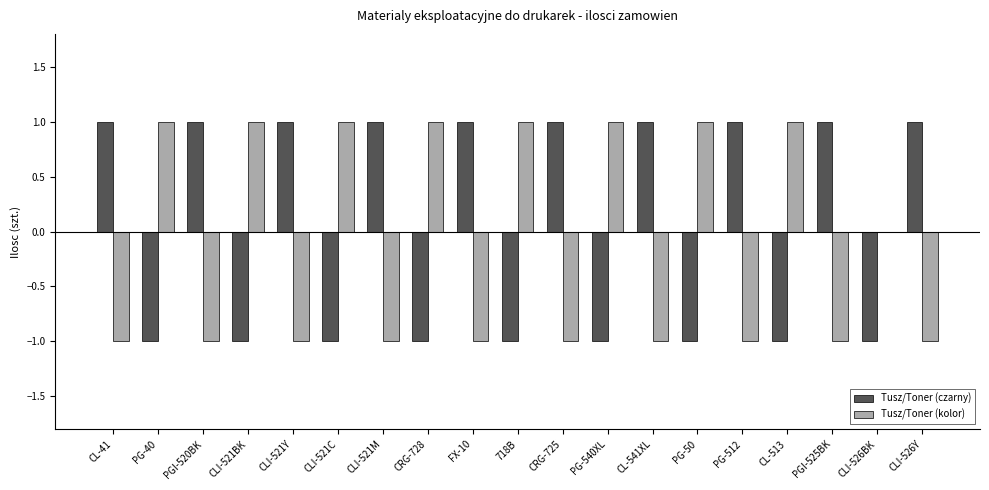

What are all the series names shown in the legend?

Tusz/Toner (czarny), Tusz/Toner (kolor)